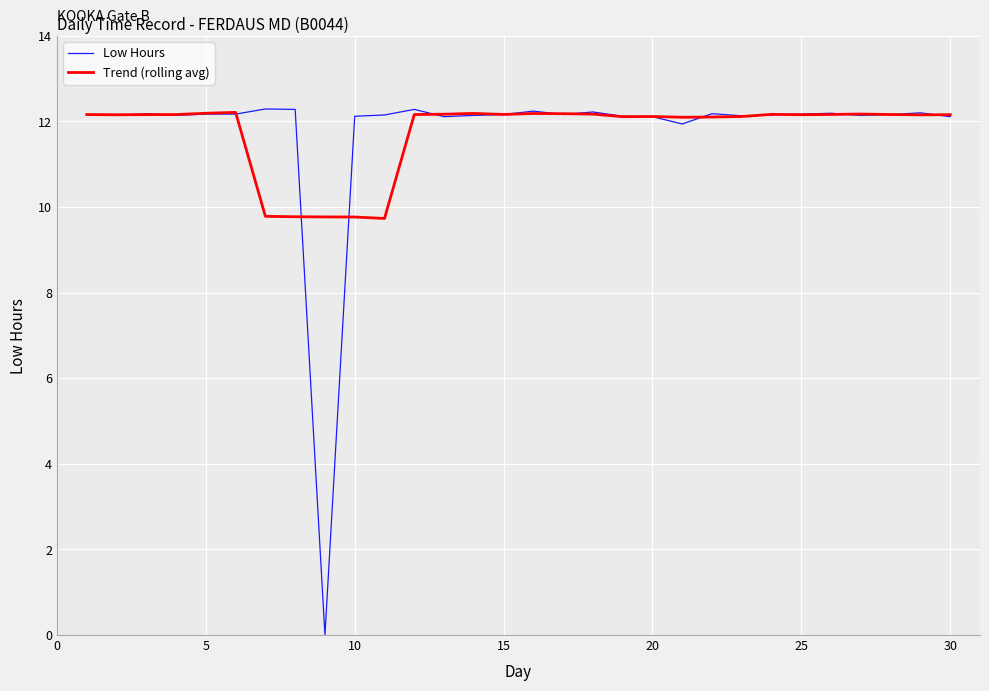

What is the maximum value shown in the chart?

12.3